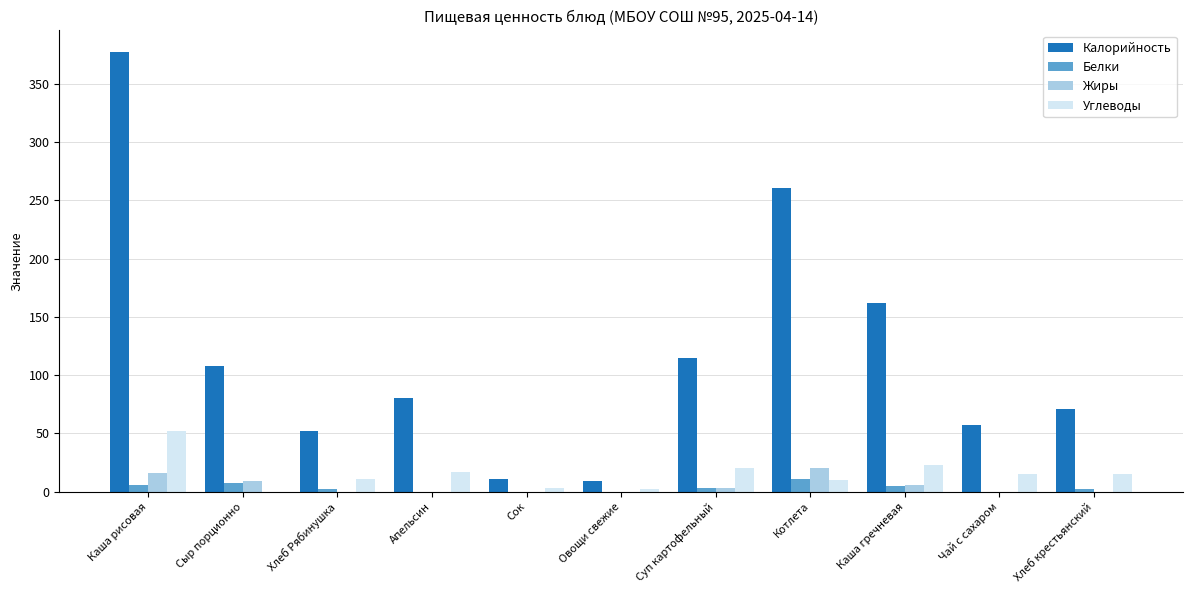

Which series has the largest total across all categories?

Калорийность